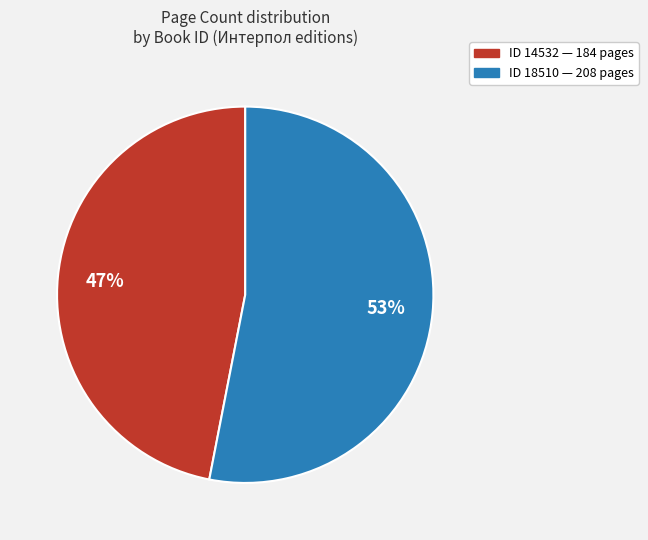

Does any single category account for the majority?

Yes